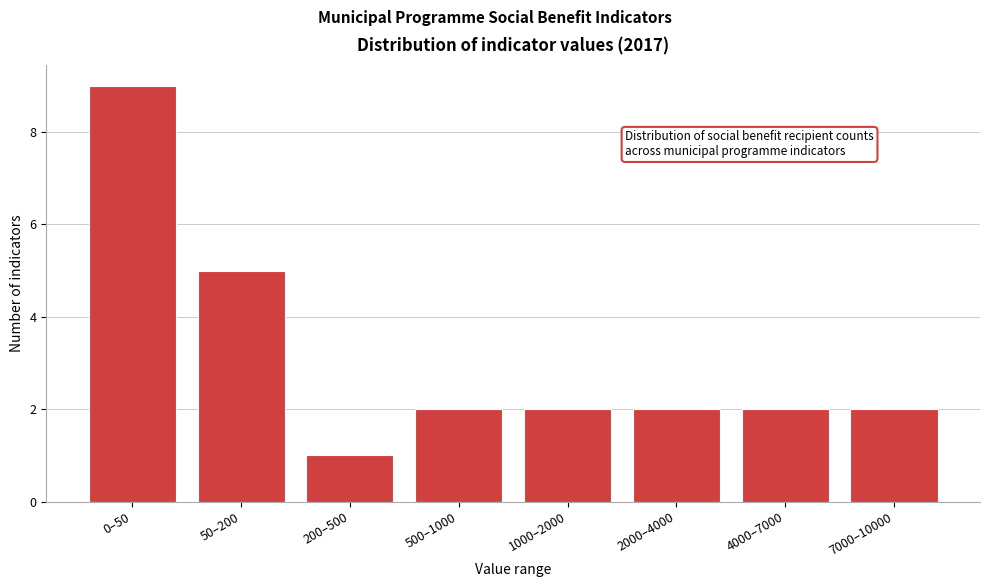

Reading left to right, extract all data points from this chart.

9	5	1	2	2	2	2	2